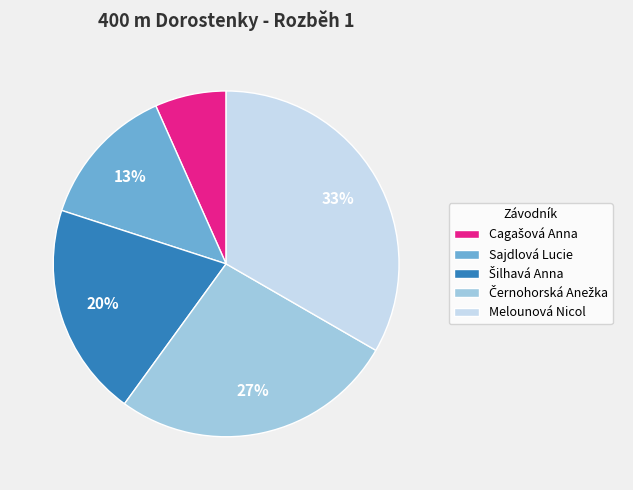

Which category has the biggest portion of the pie?

Melounová Nicol